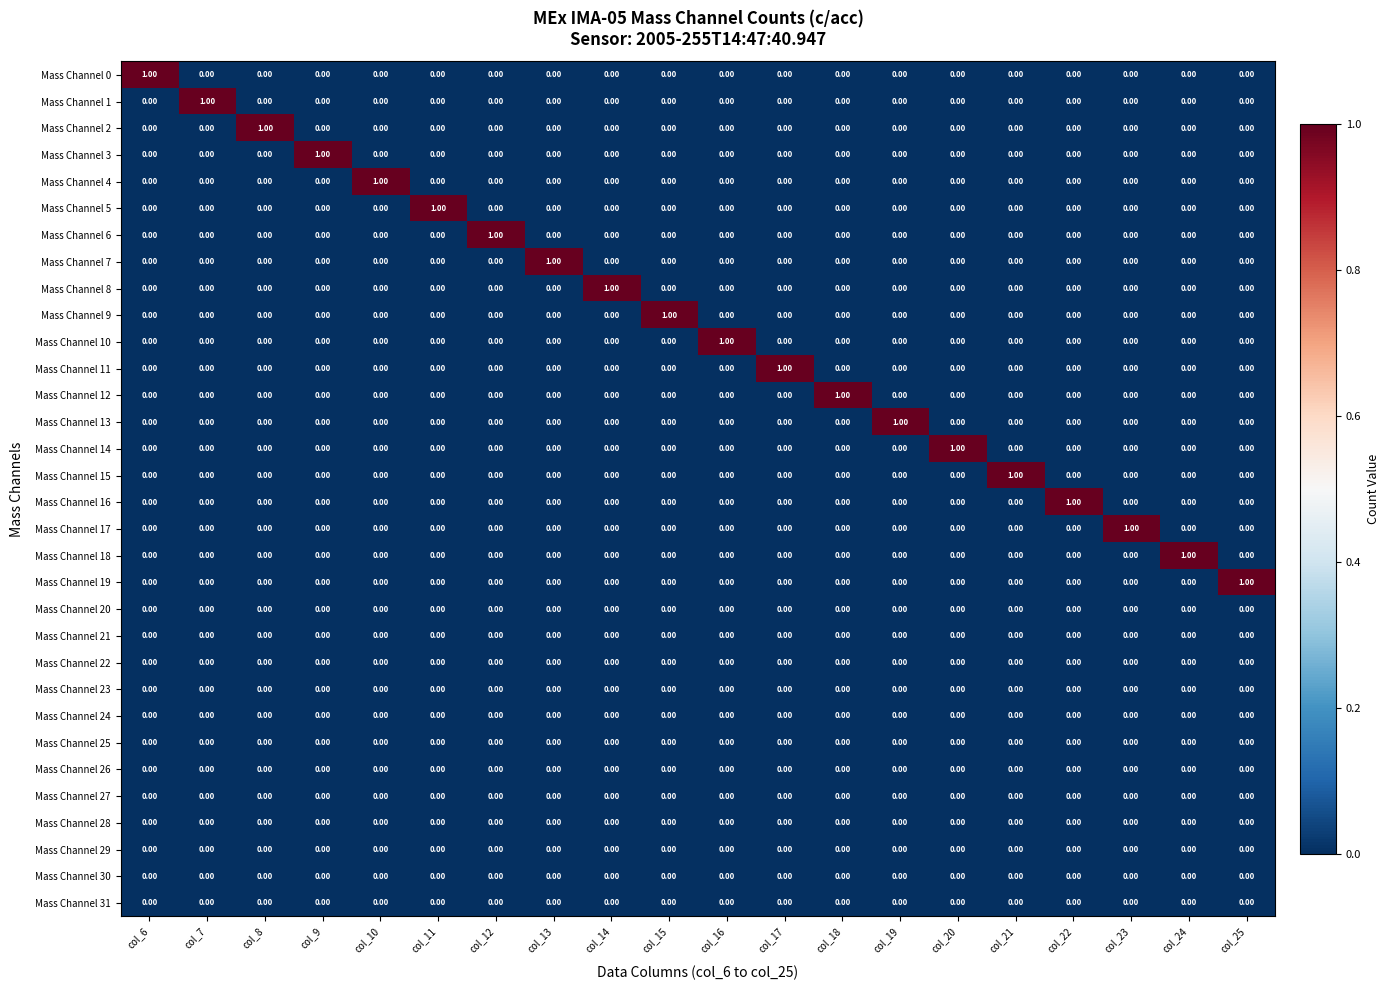

At how many categories does at least one series exceed 0?

20